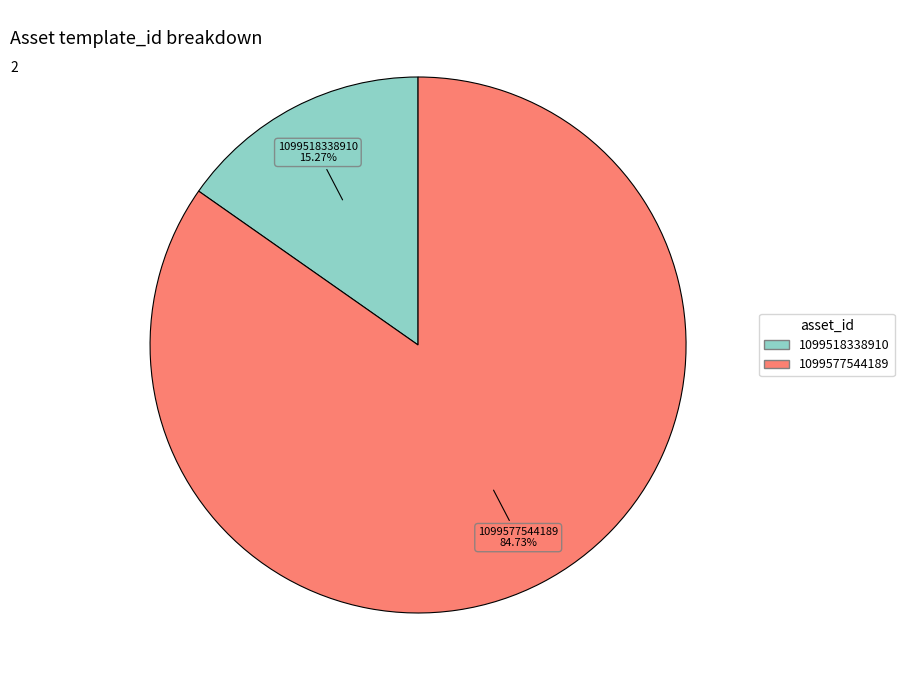

Is the sum of 1099518338910 and 1099577544189 greater than half?

Yes